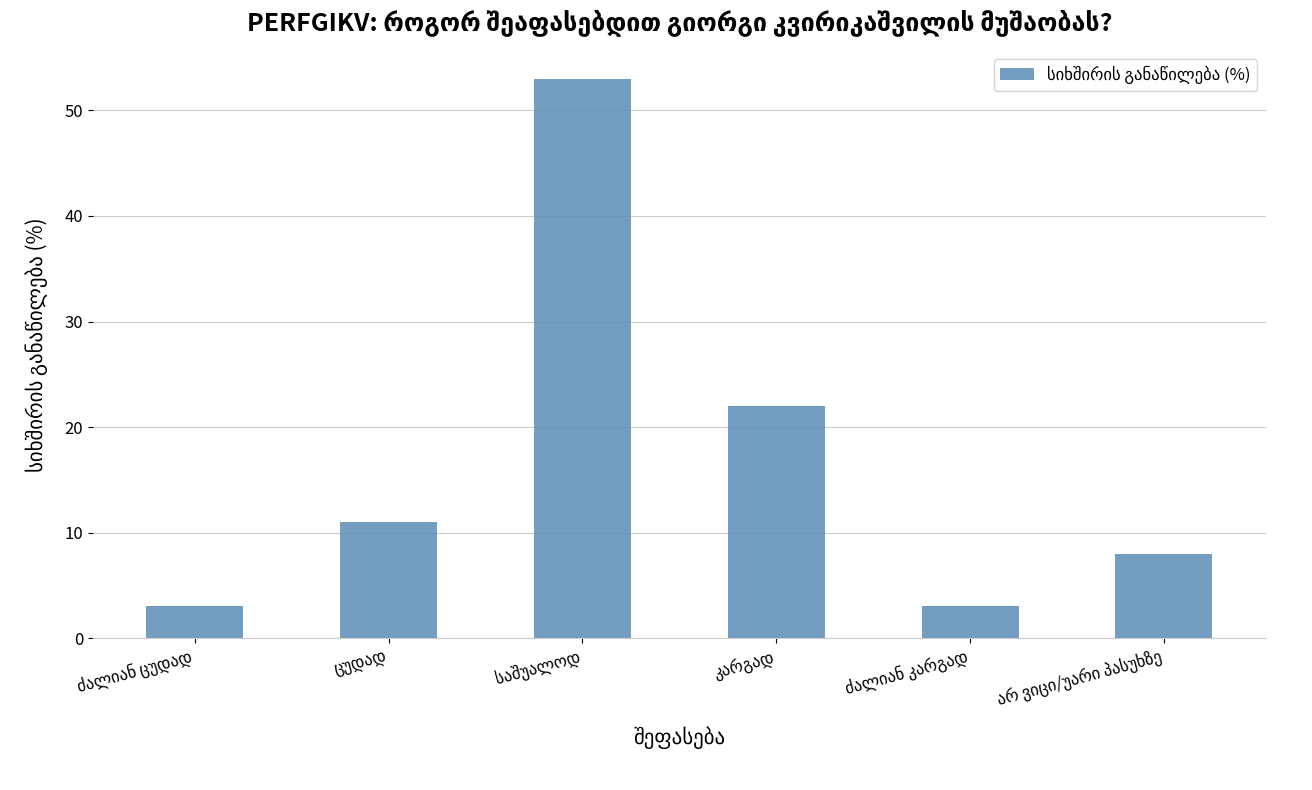

What is the maximum value shown in the chart?

53